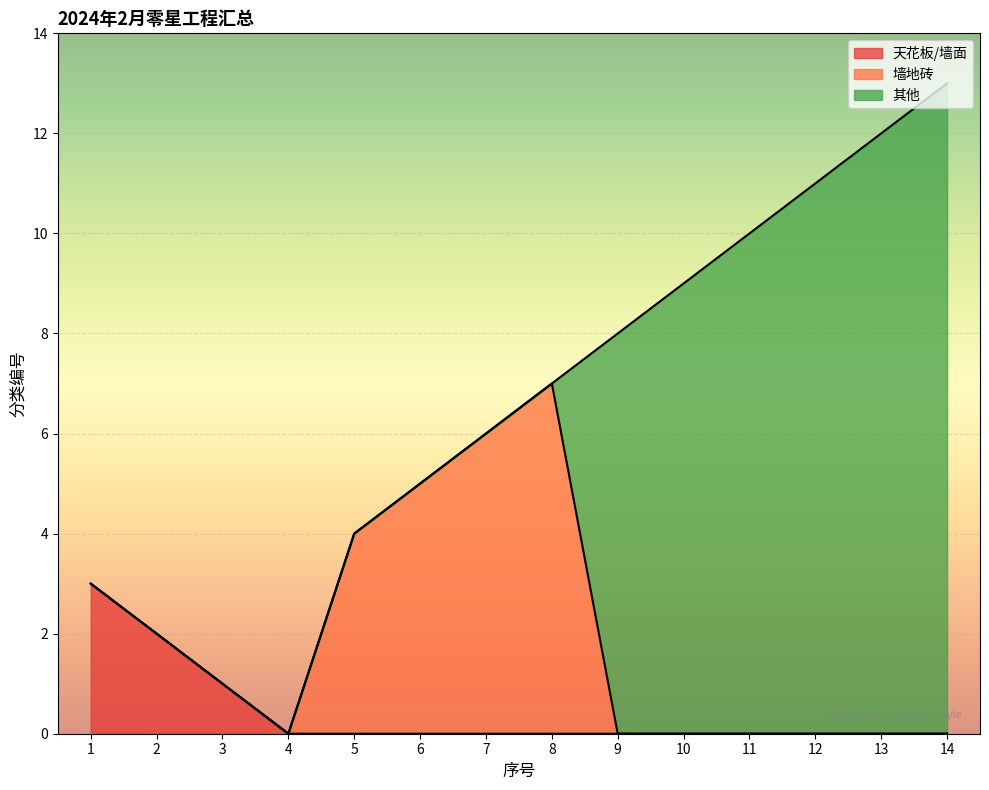

True or false: 天花板/墙面 and 墙地砖 intersect in this chart.

False